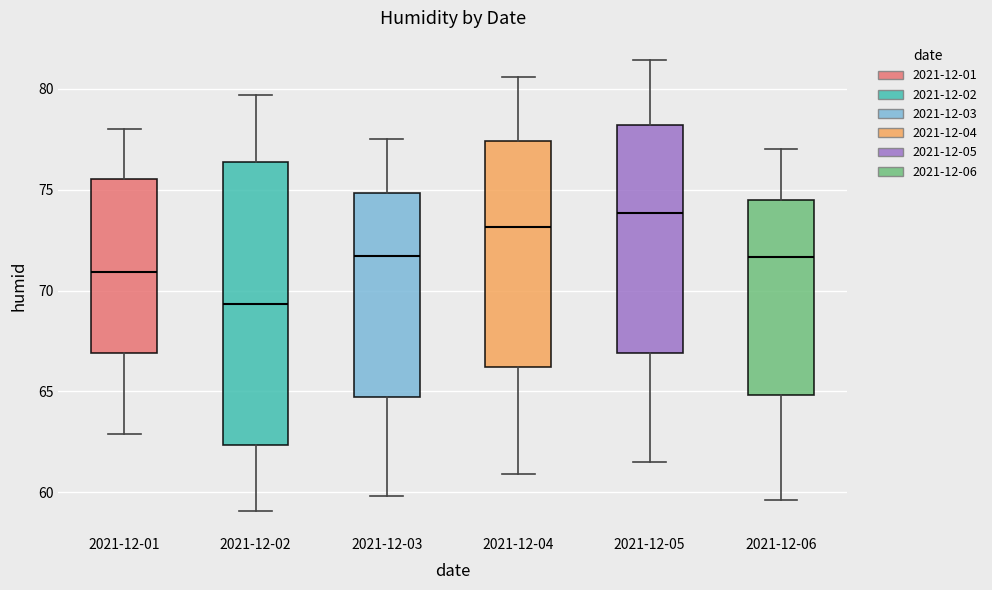

Which box's median line is the lowest?

2021-12-02